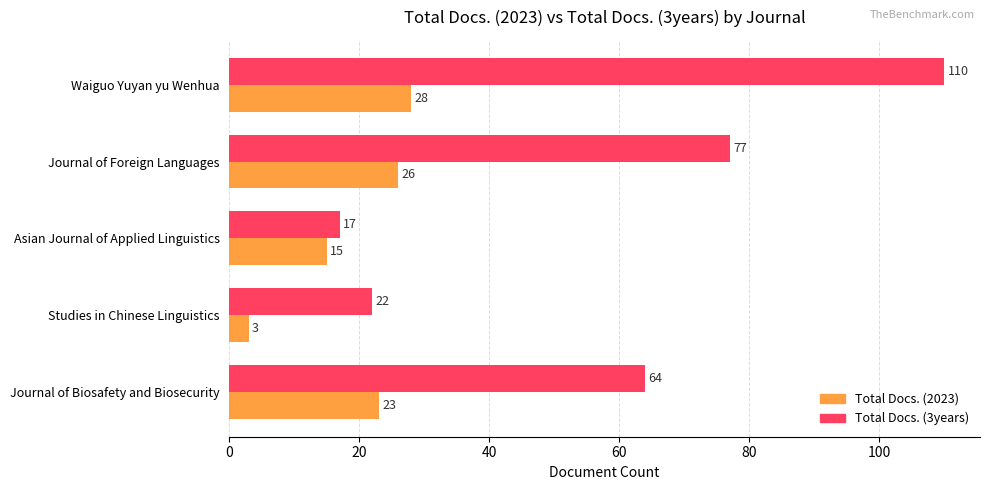

Which category has the lowest value in the Total Docs. (2023) series?

Studies in Chinese Linguistics